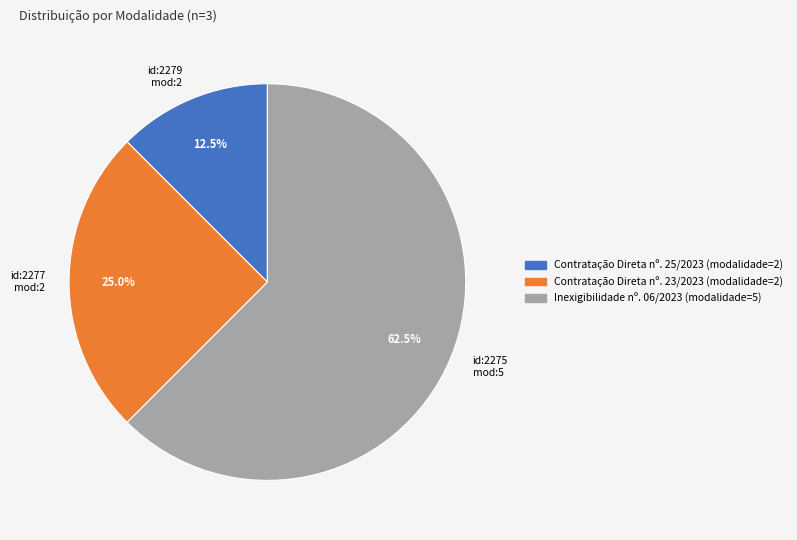

Rank the categories by value from lowest to highest.

id:2279 mod:2, id:2277 mod:2, id:2275 mod:5